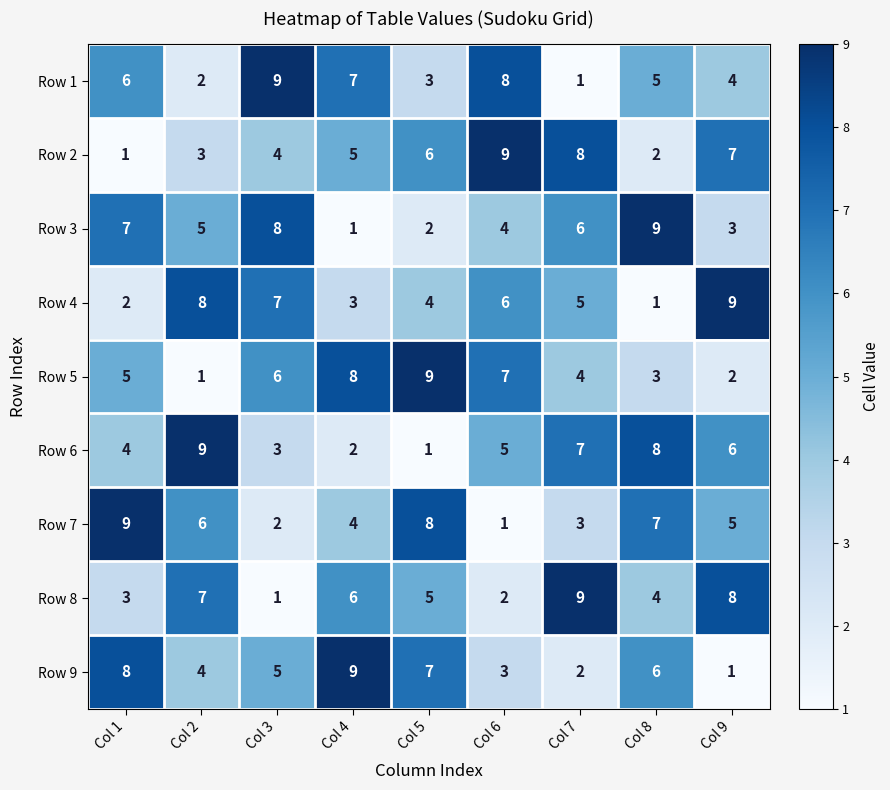

The Row 8 series shows 1 at Col 3. True or false?

True